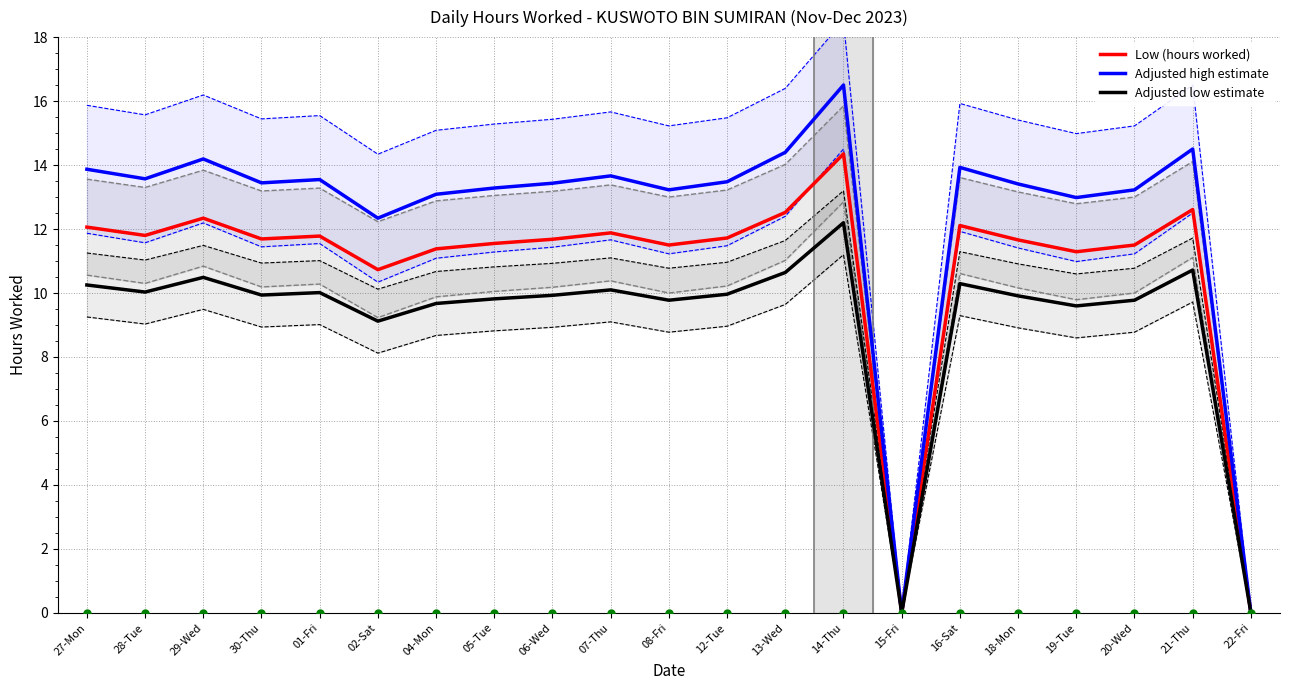

Which series has the widest spread of values?

Adjusted high estimate